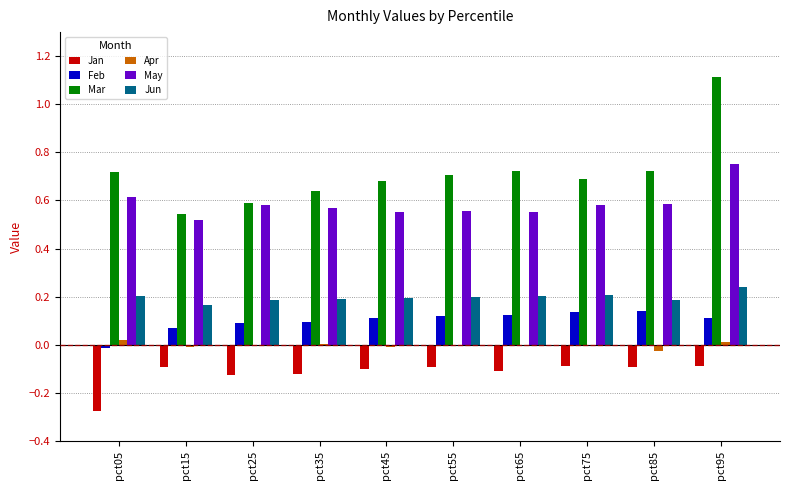

What is the maximum value shown in the chart?

1.1